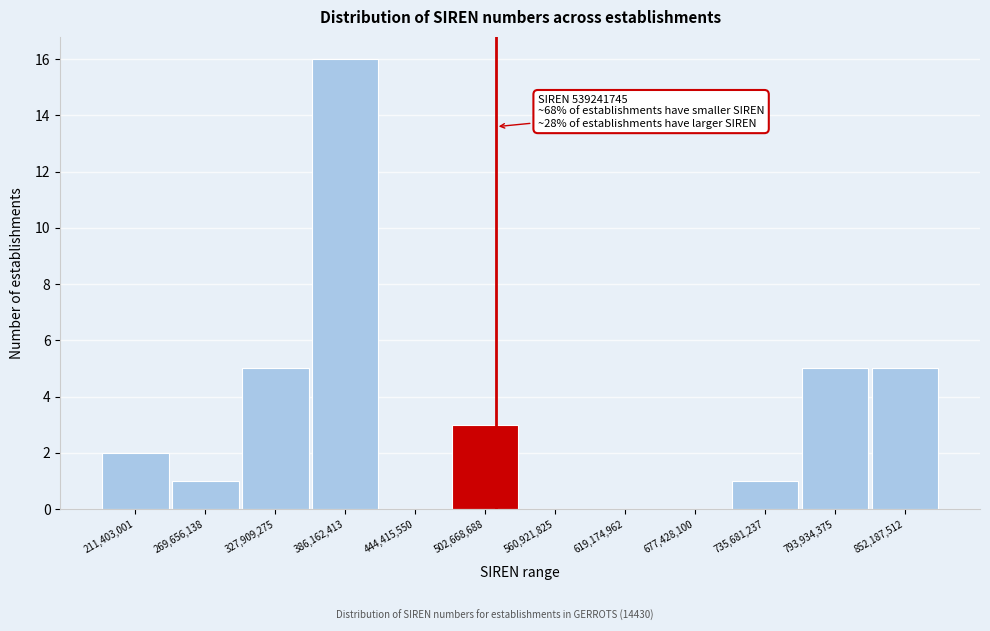

Reading left to right, extract all data points from this chart.

211,403,001=2	269,656,138=1	327,909,275=5	386,162,413=16	444,415,550=0	502,668,688=3	560,921,825=0	619,174,962=0	677,428,100=0	735,681,237=1	793,934,375=5	852,187,512=5